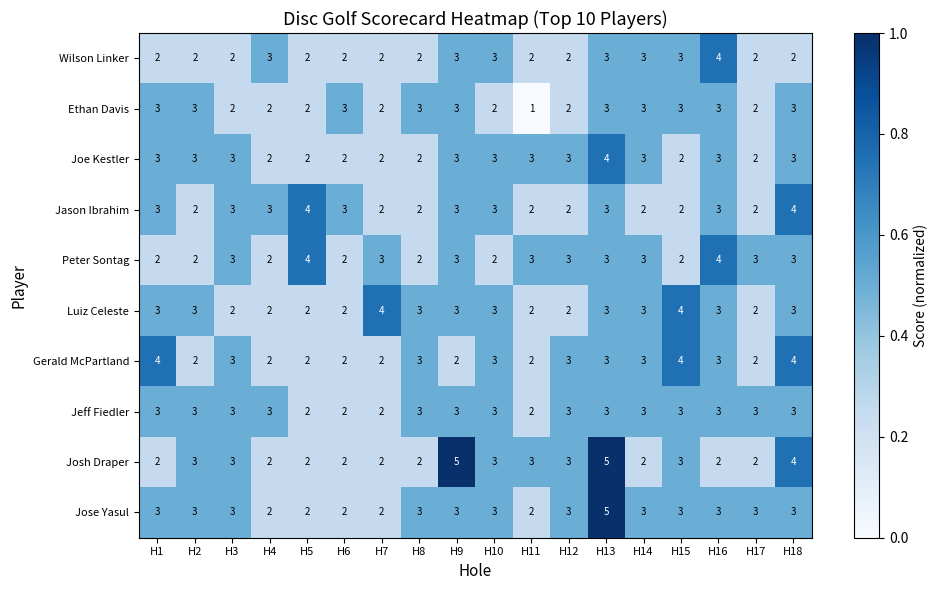

Count the Luiz Celeste values in the range 2 to 3.

16